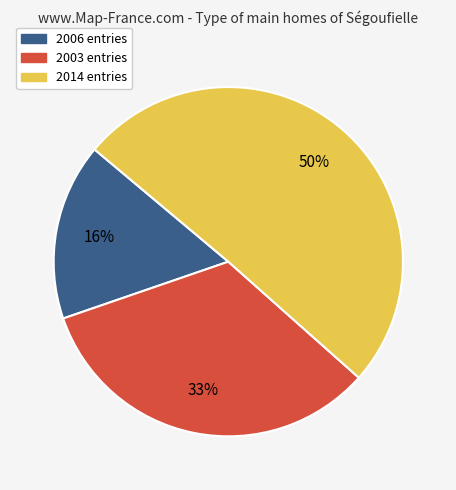

Is there a majority slice in this chart?

Yes